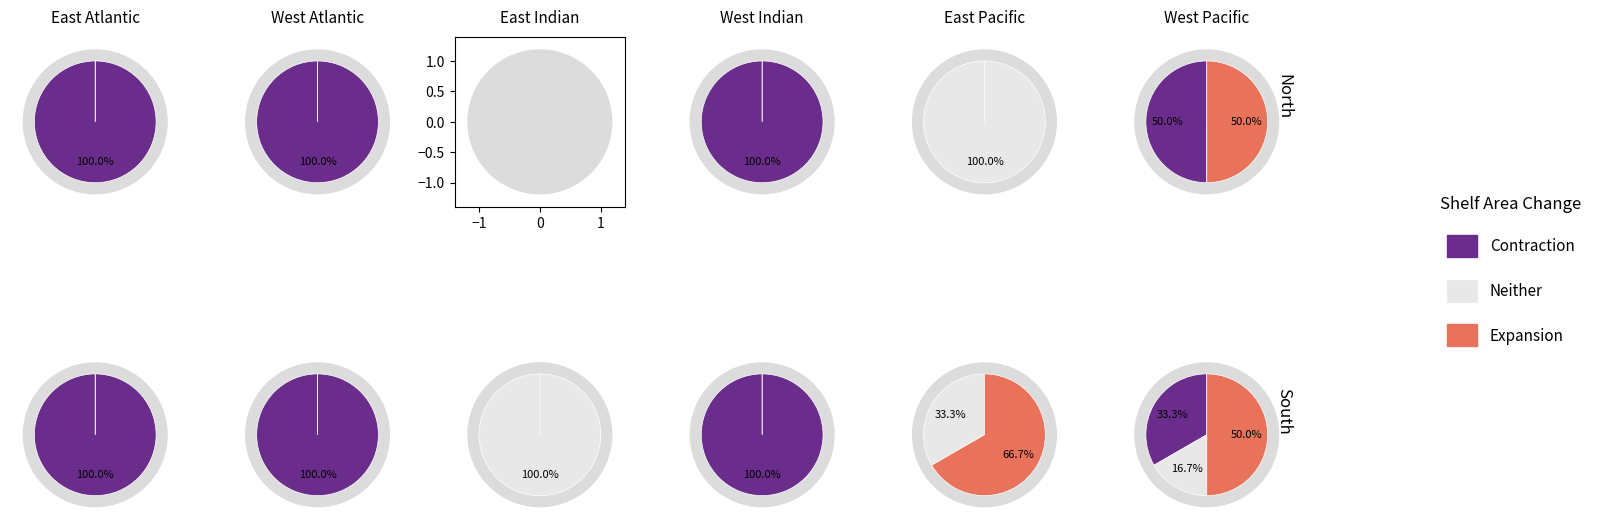

The 2018-02 slice represents 1% of the pie. True or false?

False